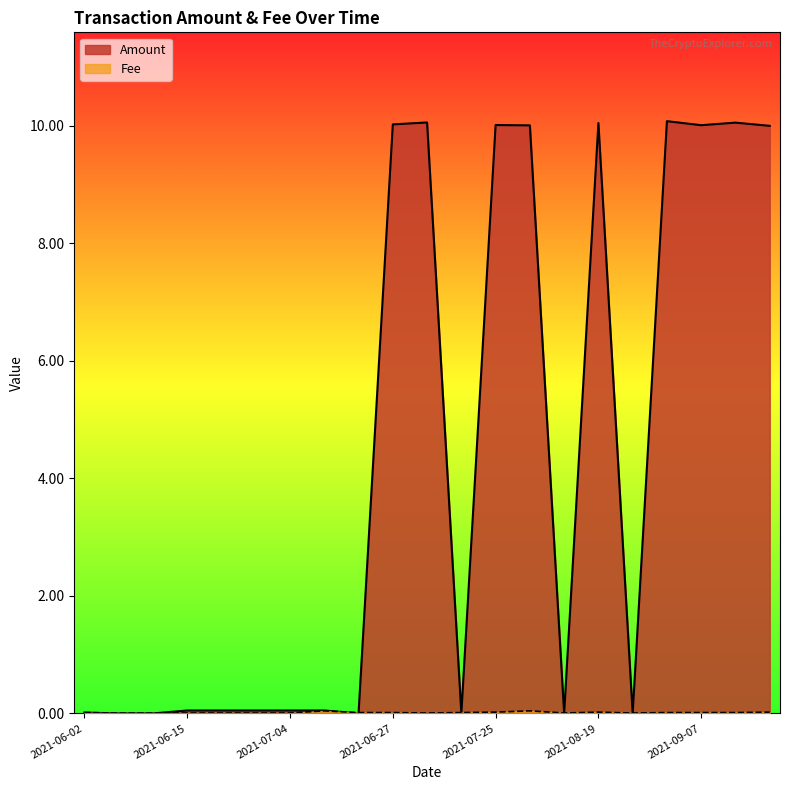

List the series in order of their peak value, highest first.

Amount, Fee